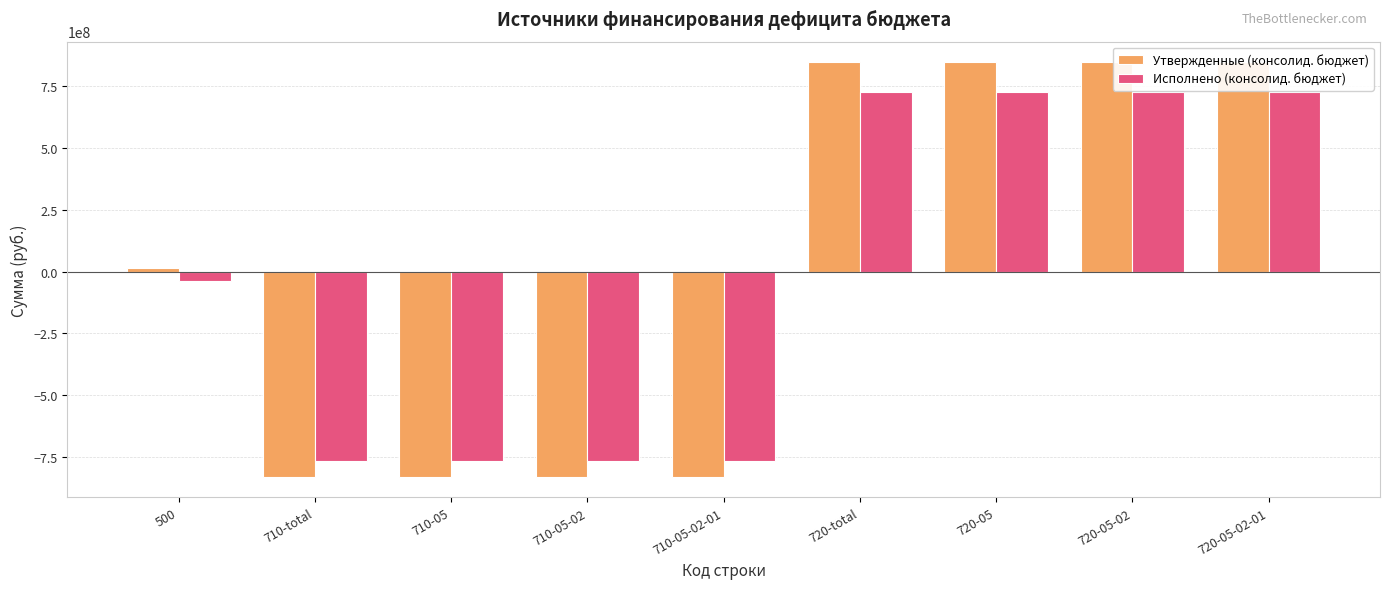

What is the sum of the Утвержденные (консолид. бюджет) values at 500 and 720-05-02?

862215489.0